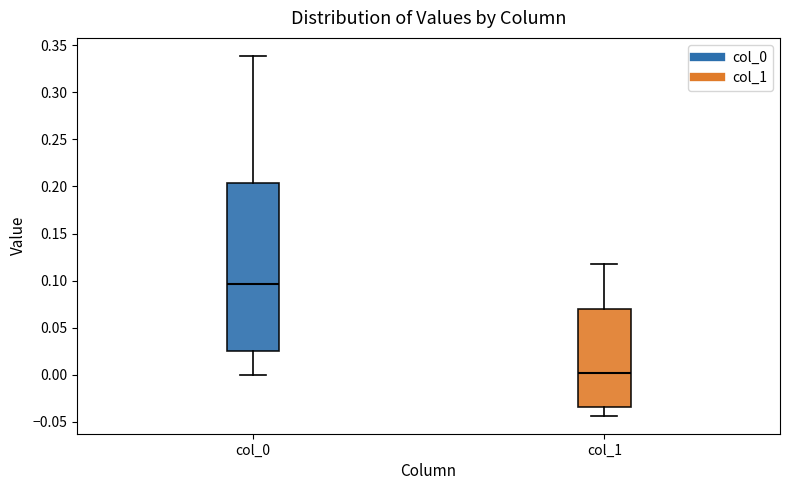

Reading left to right, read every box against the y-axis: the position of its median line, the range the box covers, and the ends of its whiskers. The values are not printed on the chart, so give them approximately, as read against the axis.

col_0: median 0.095, box 0.025 to 0.205, whiskers 0.000 to 0.340
col_1: median 0.000, box -0.035 to 0.070, whiskers -0.045 to 0.120